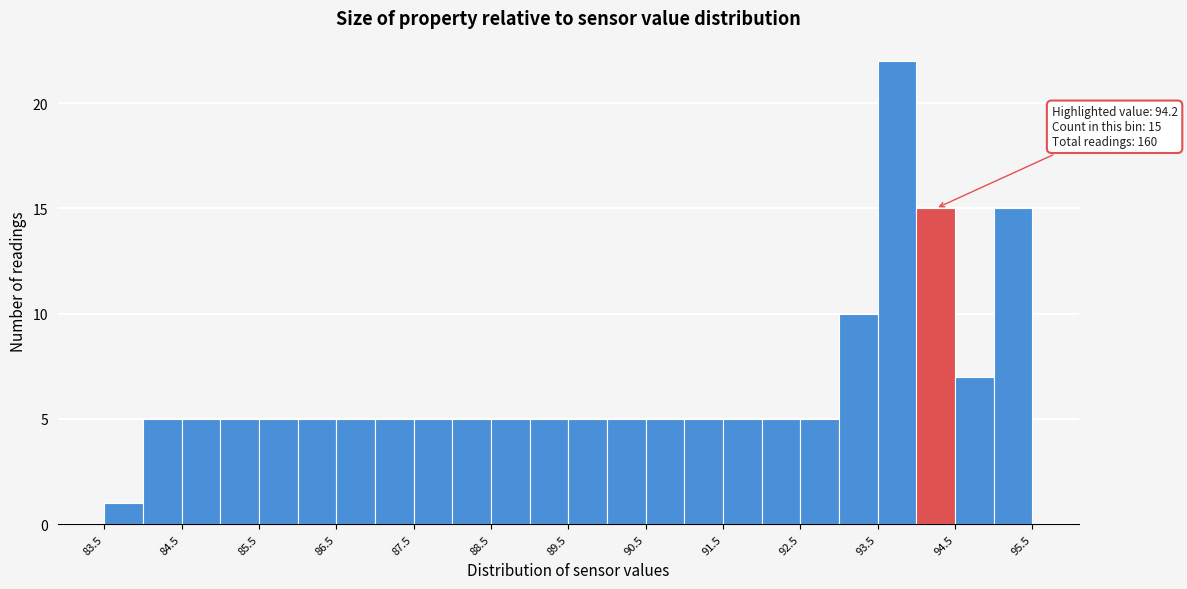

Over which range of the x-axis is the bar tallest?

93.5 to 94.0